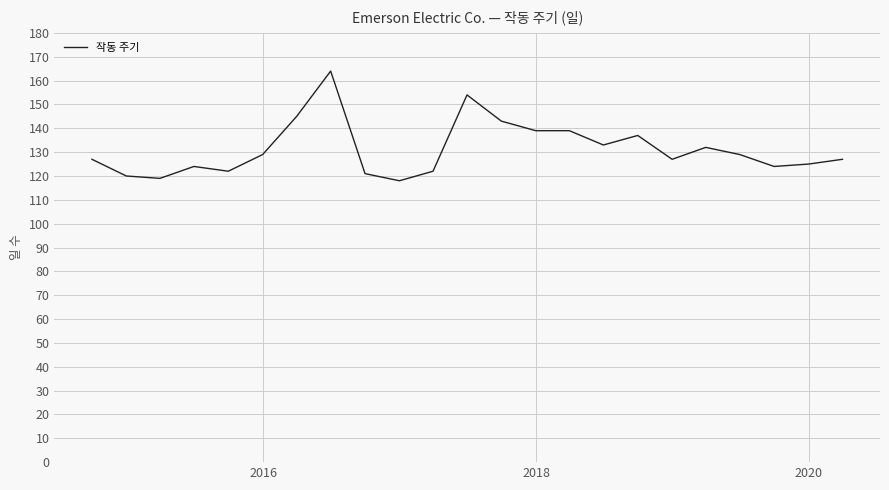

What is the average value?

131